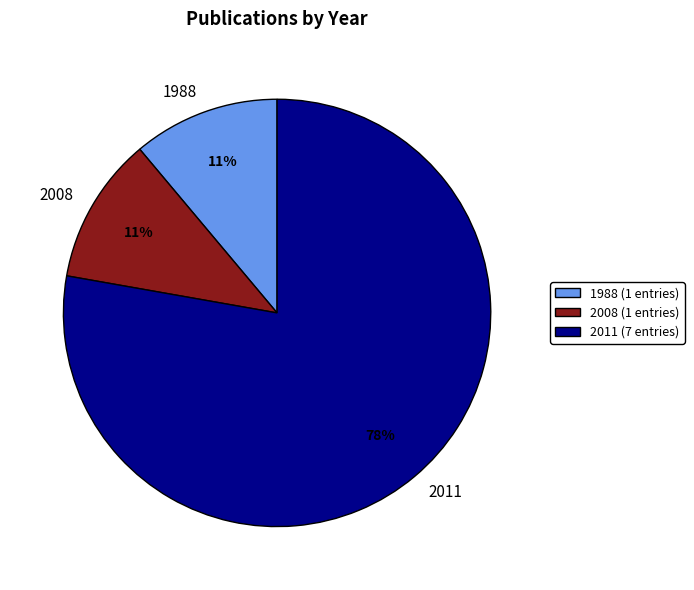

Is it true that 1988 is 17% of the pie?

False